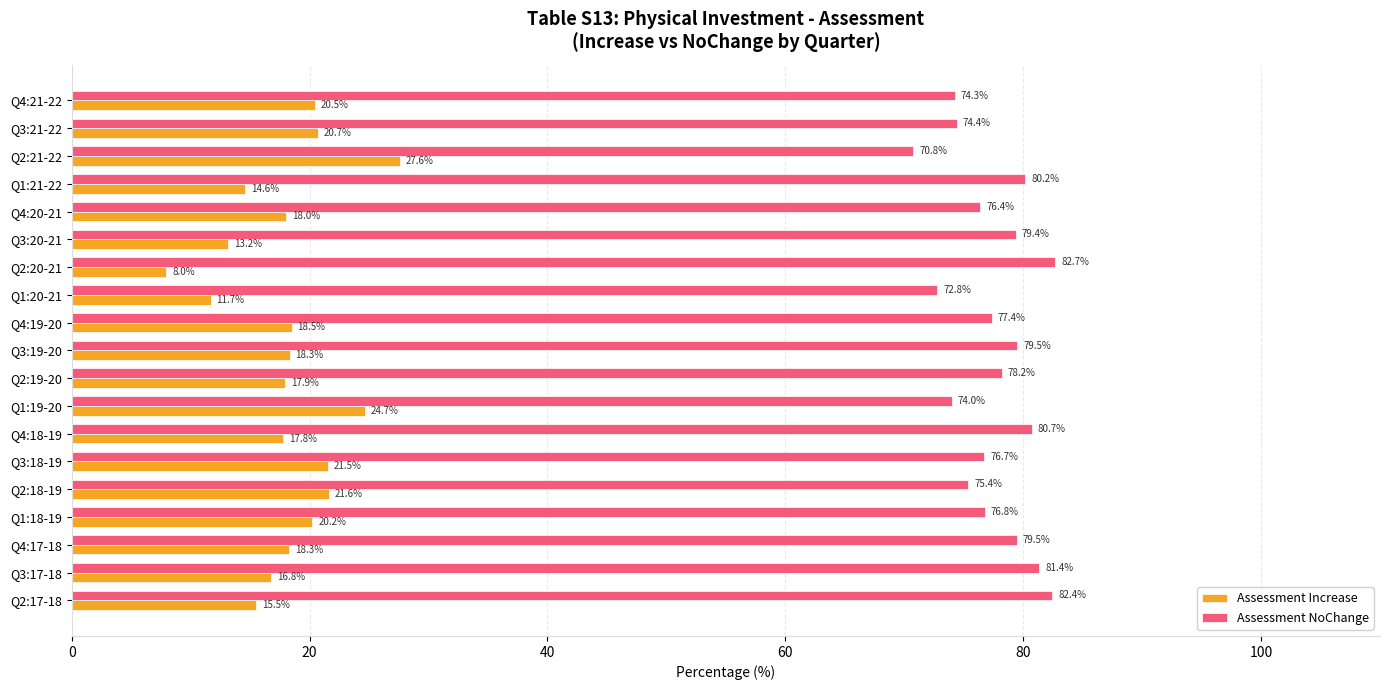

What is the difference between the maximum and minimum values in the Assessment NoChange series?

11.9